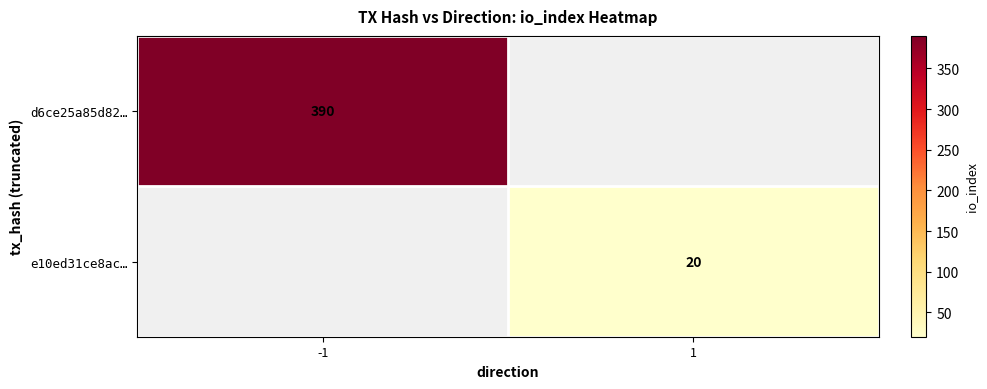

How many data points does each series have?

2